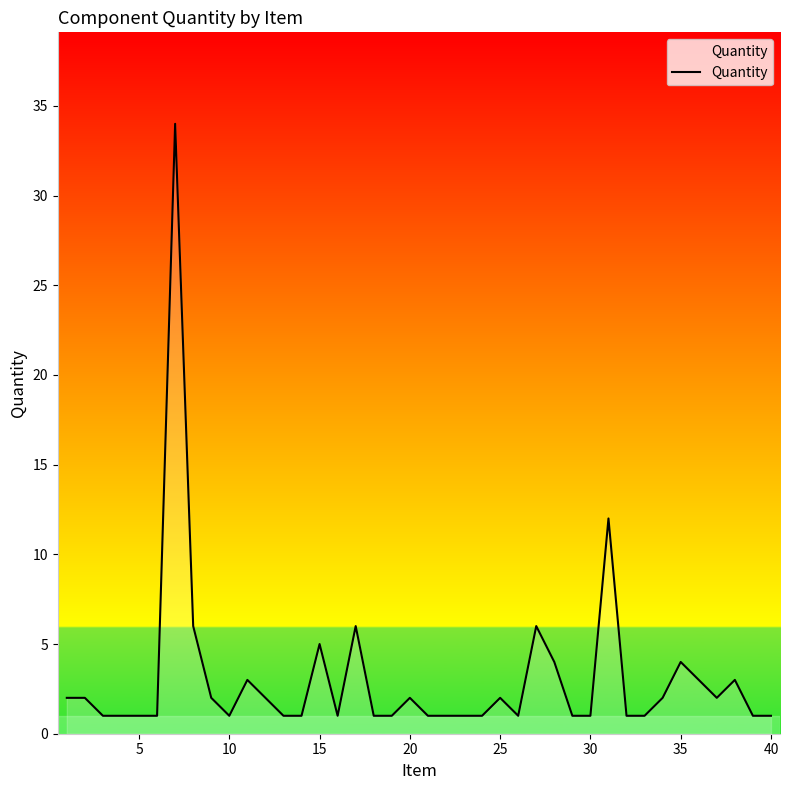

What is the maximum value shown in the chart?

34